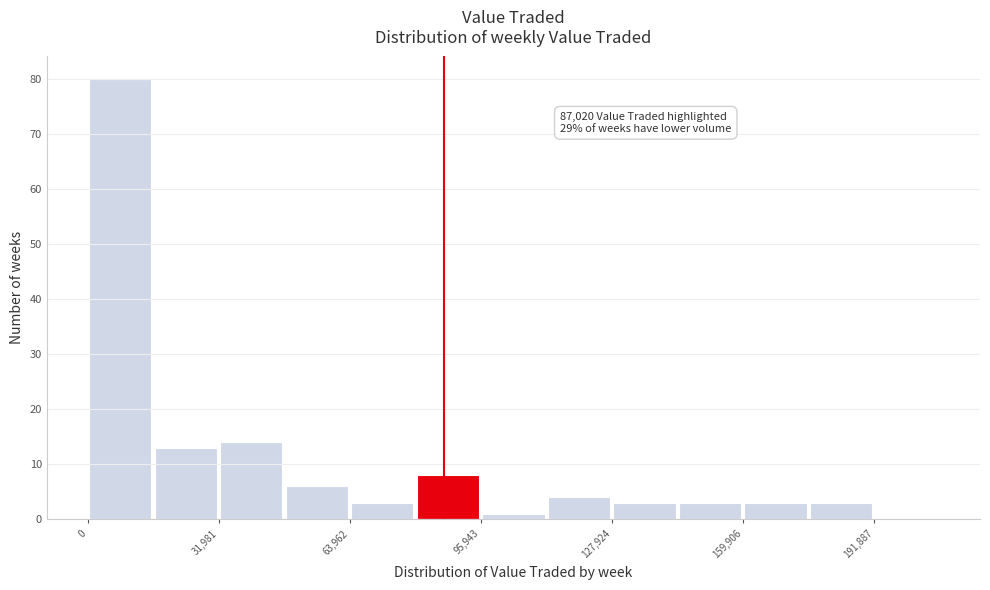

Around what value on the x-axis is the tallest bar? Give the approximate position of its centre, as read against the axis.

10000